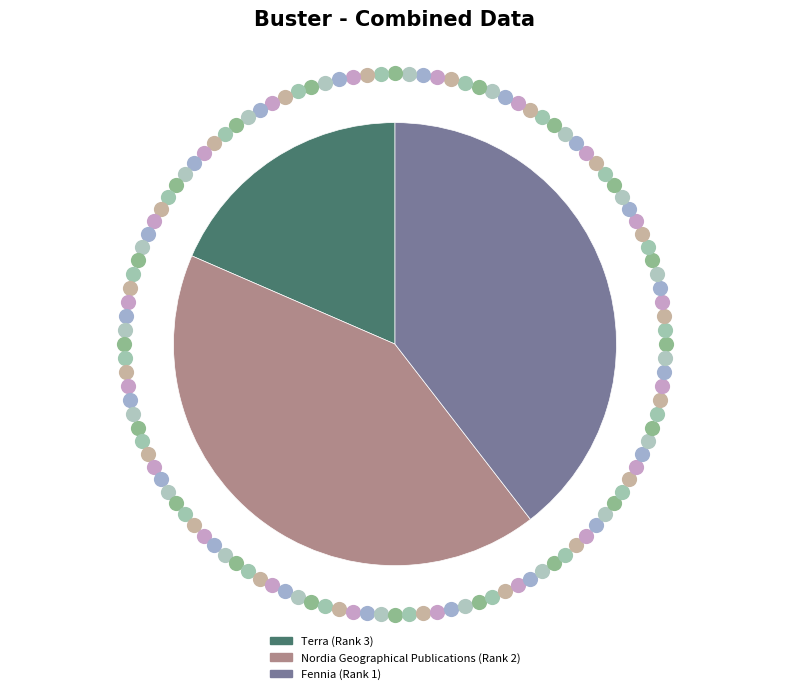

Does Terra (Rank 3) represent more than half of the total?

No